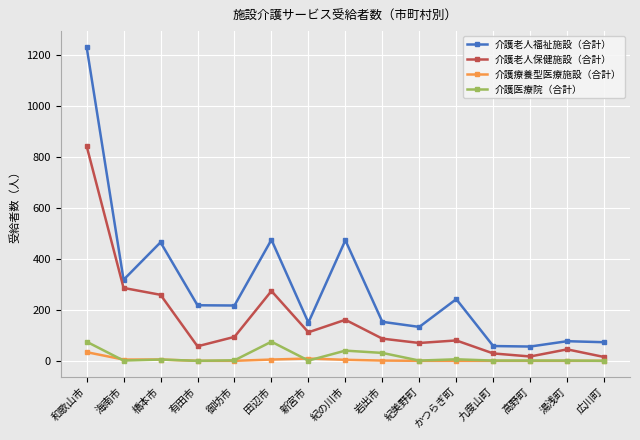

How many data points in 介護老人保健施設（合計） are less than 87?

7